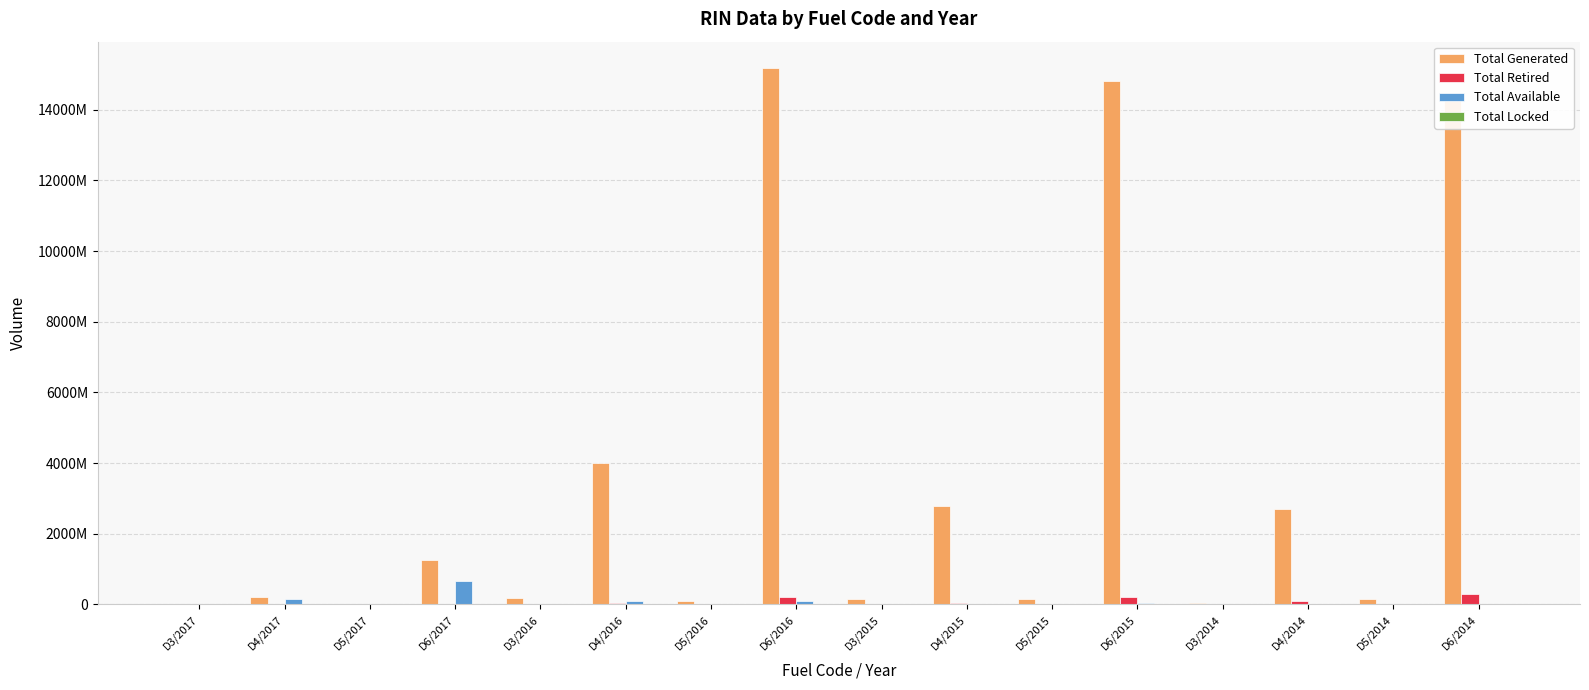

At which label is Total Generated closest to 7586070214?

D4/2016